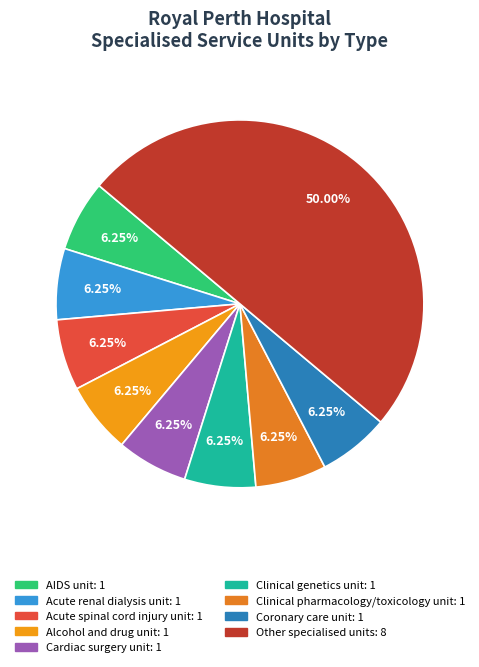

How many slices are in this pie chart?

9